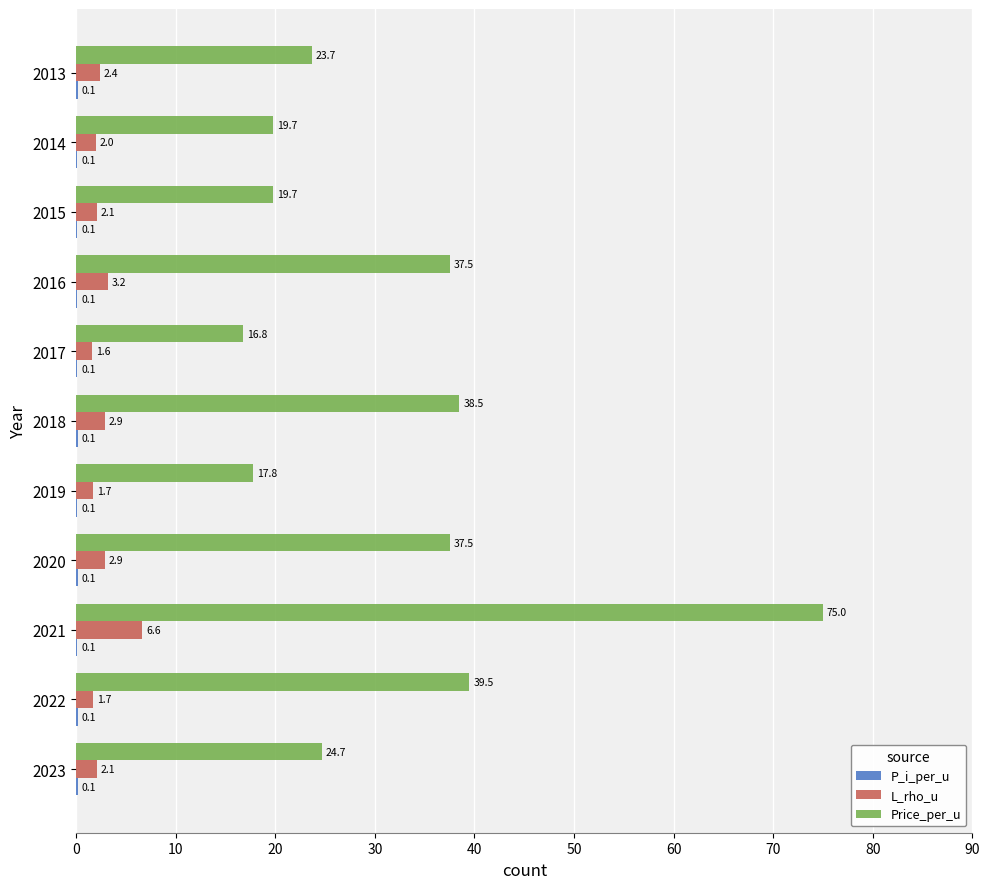

How many values in the L_rho_u series exceed 2?

7